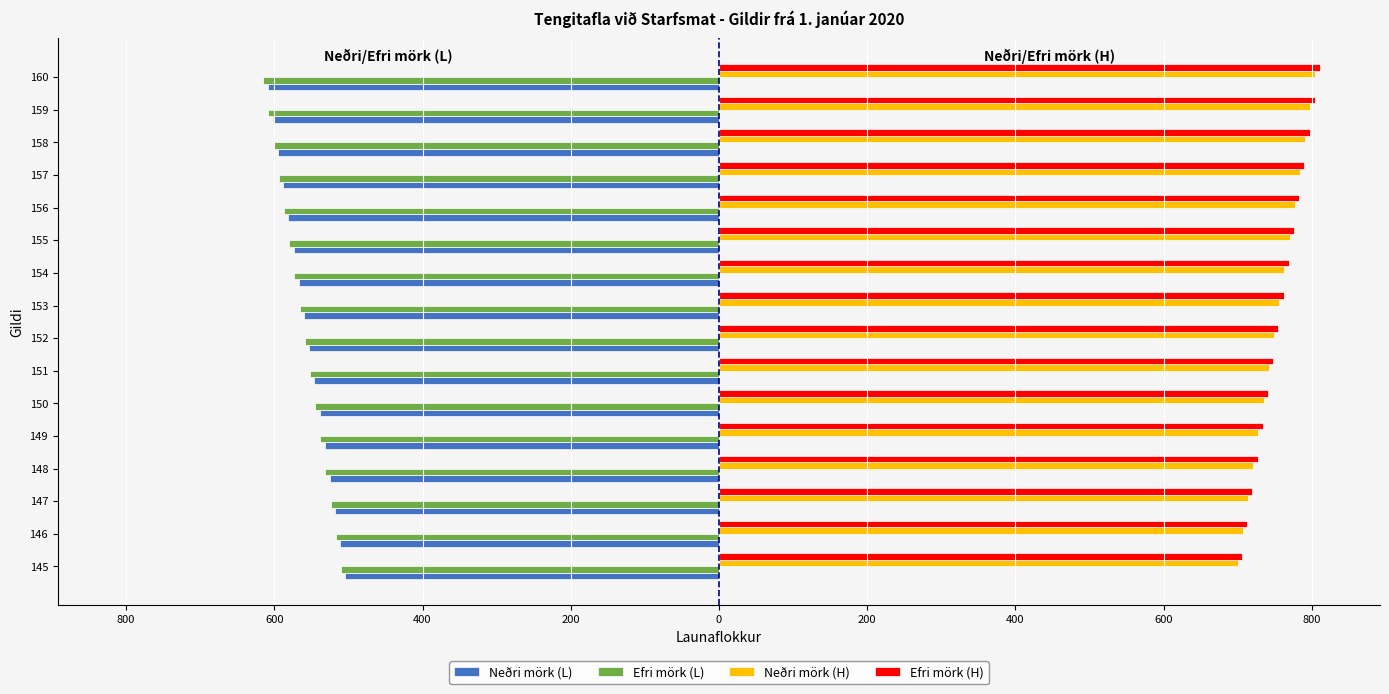

What are all the series names shown in the legend?

Neðri mörk (L), Efri mörk (L), Neðri mörk (H), Efri mörk (H)